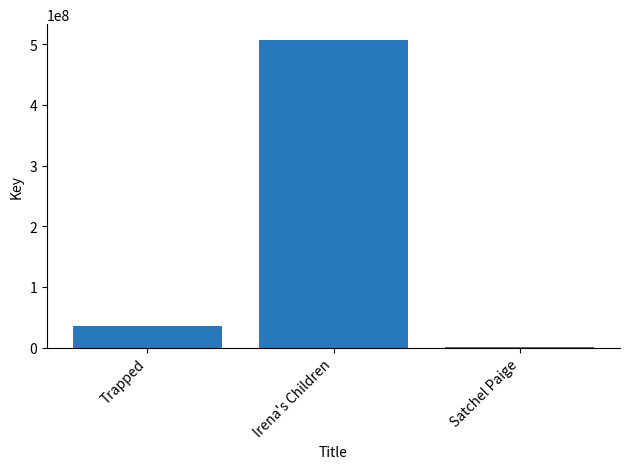

The chart shows a value of 507441553 at Irena's Children. True or false?

True